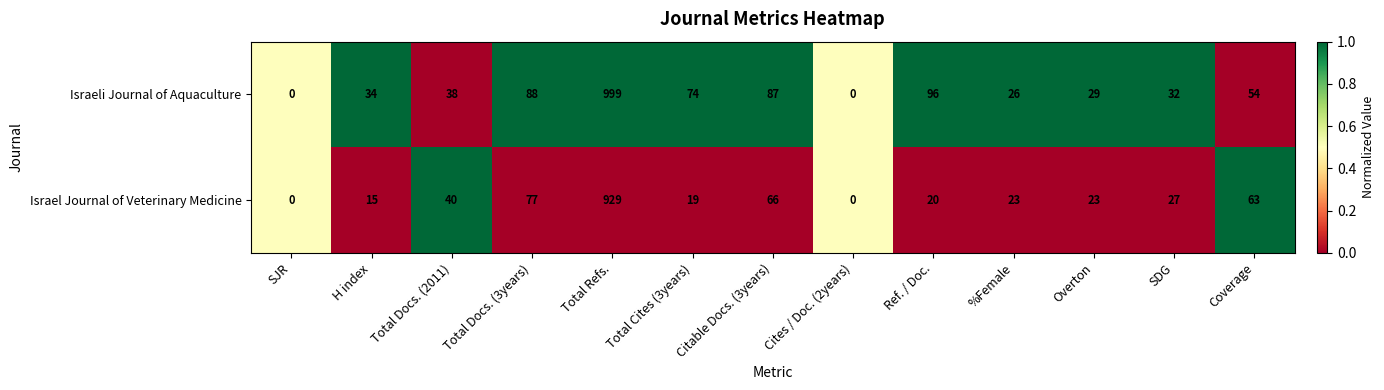

What is the spread (max minus min) of values at Total Docs. (3years)?

11